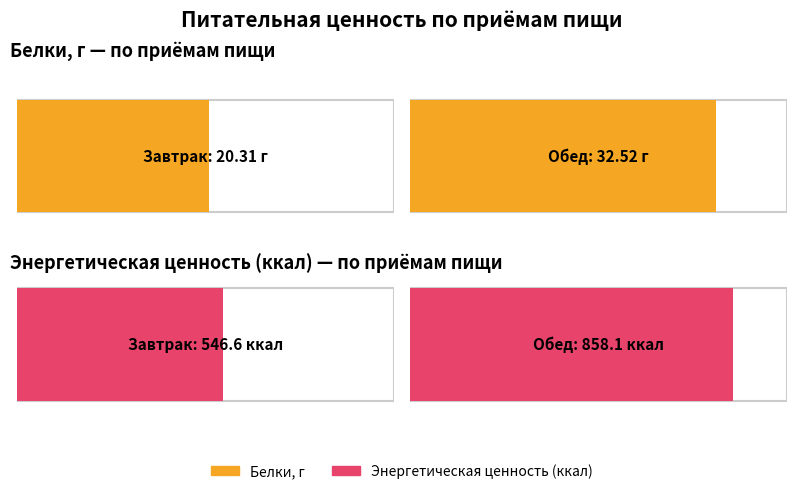

What is the sum of all Белки, г values?

52.8